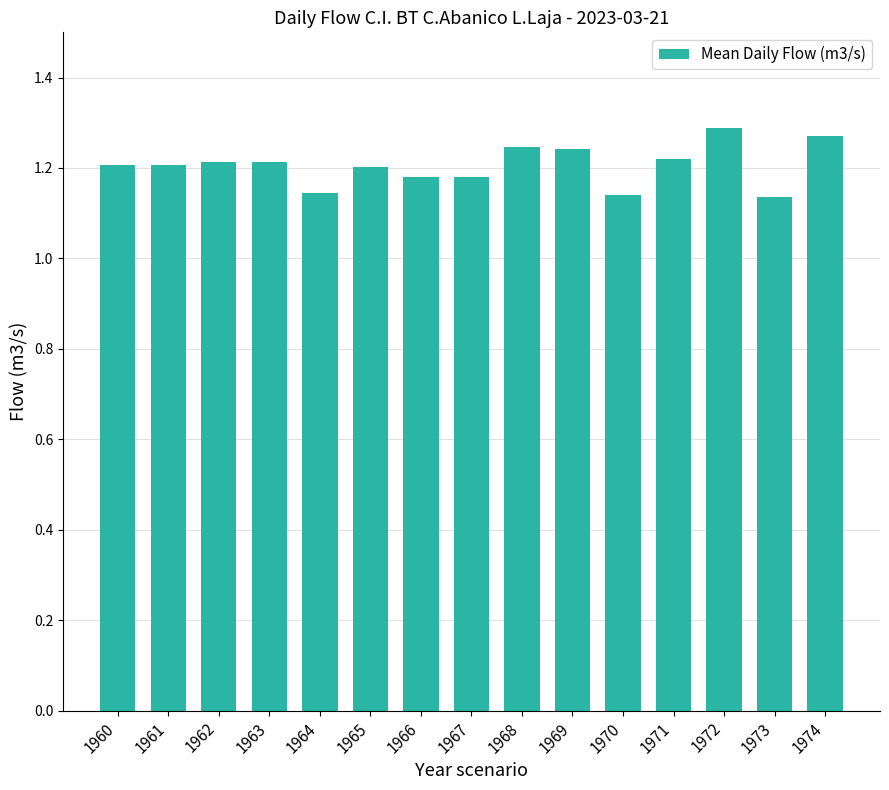

How many values are between 1 and 2?

15